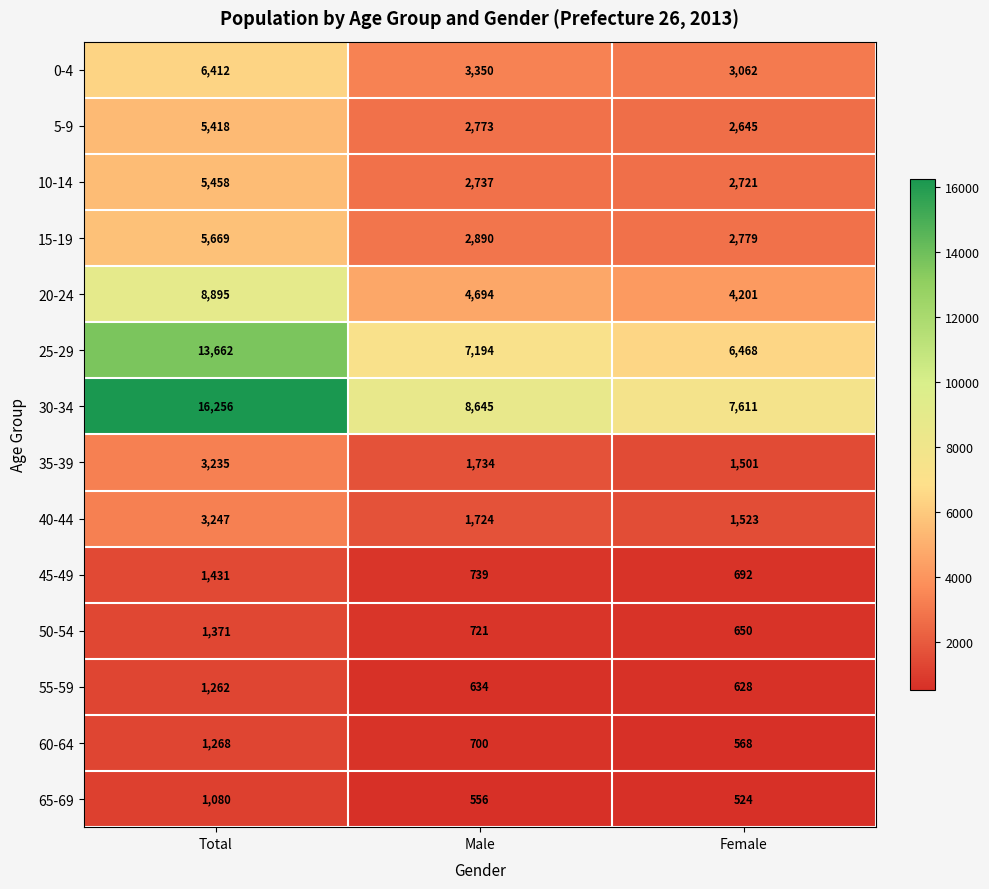

How many 60-64 values are between 568 and 1268?

3